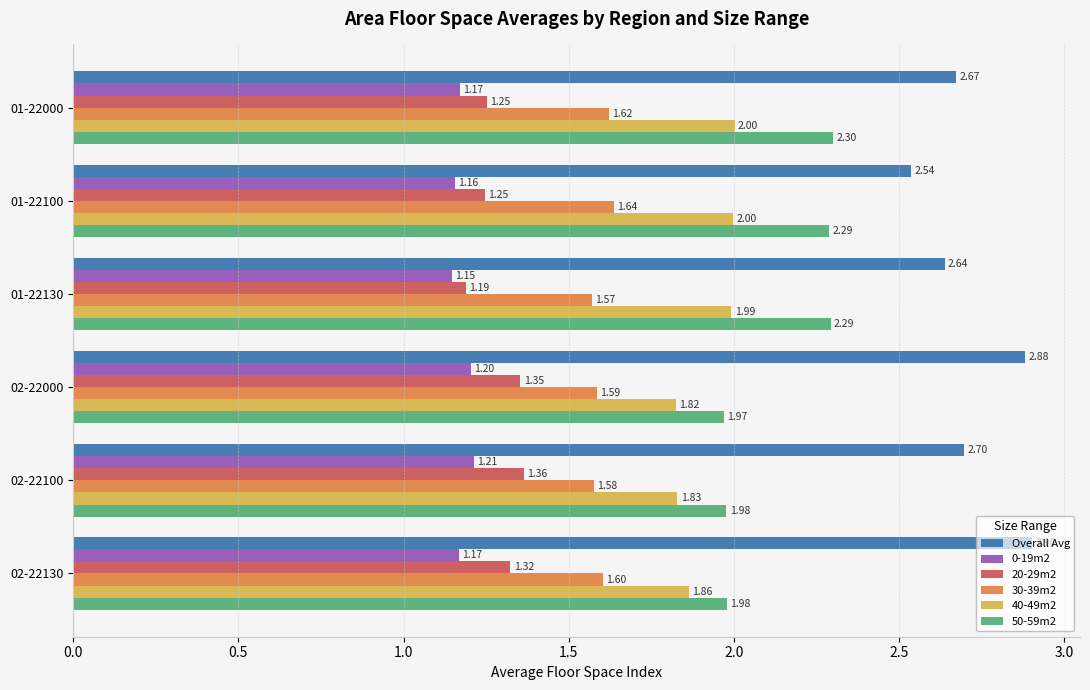

Which series has the largest total across all categories?

Overall Avg